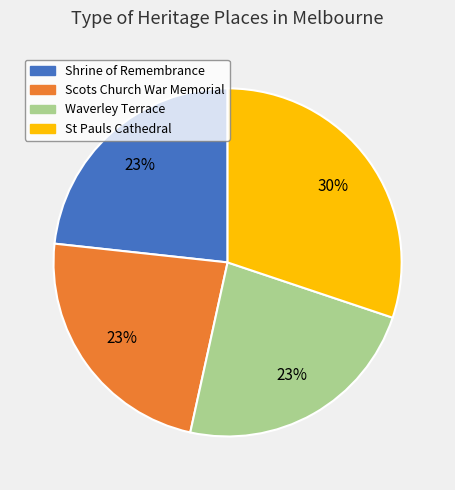

To the nearest percent, what is the difference between the largest and smallest slice percentages?

7%